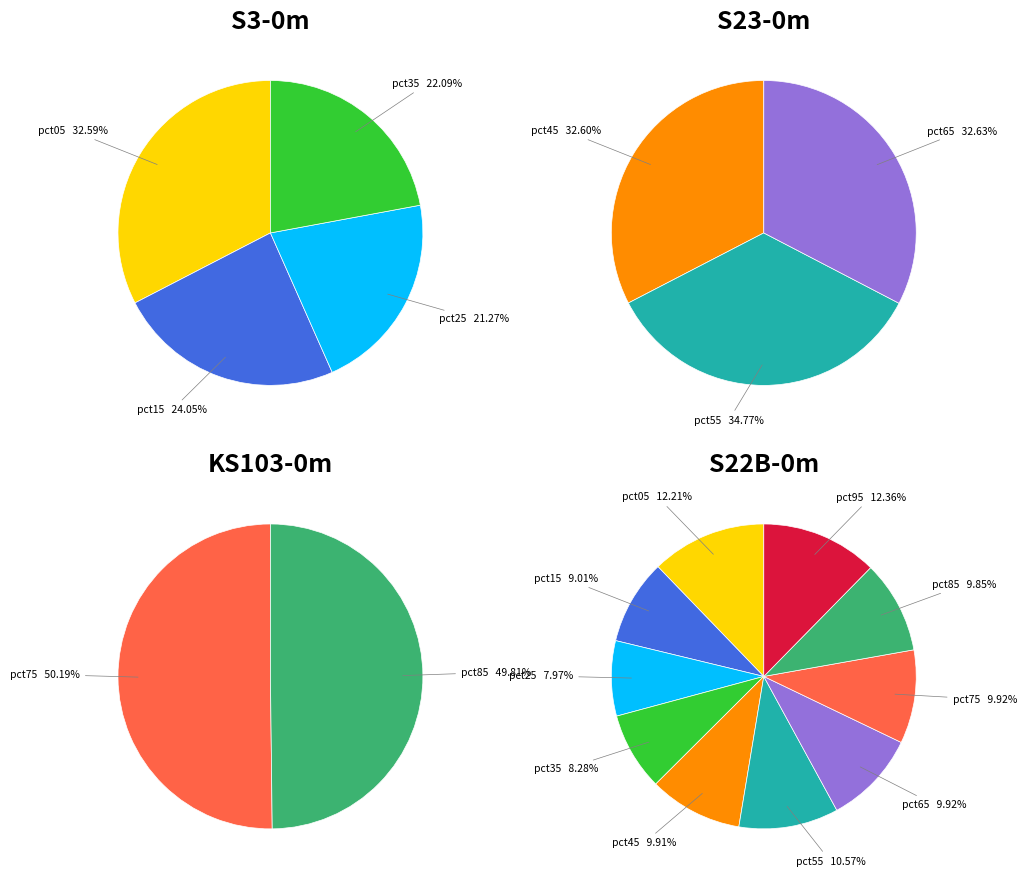

What percentage do pct65 and pct35 together represent?

18.2%